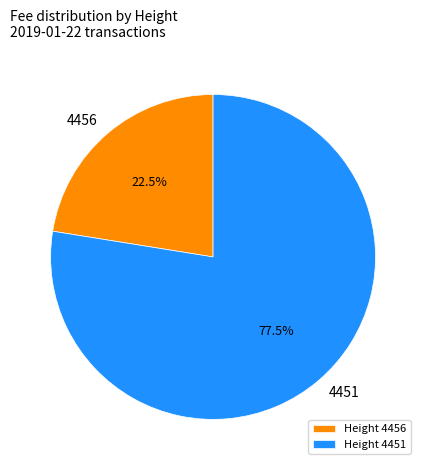

Is there a majority slice in this chart?

Yes